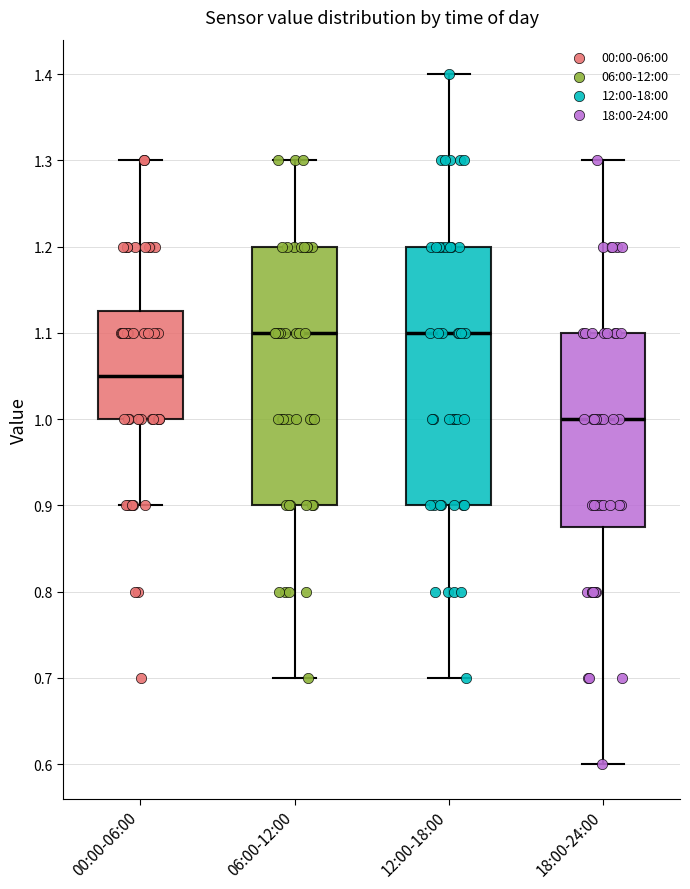

Where does the lower whisker of the box for 18:00-24:00 end on the y-axis? The values are not printed on the chart, so give them approximately, as read against the axis.

0.60